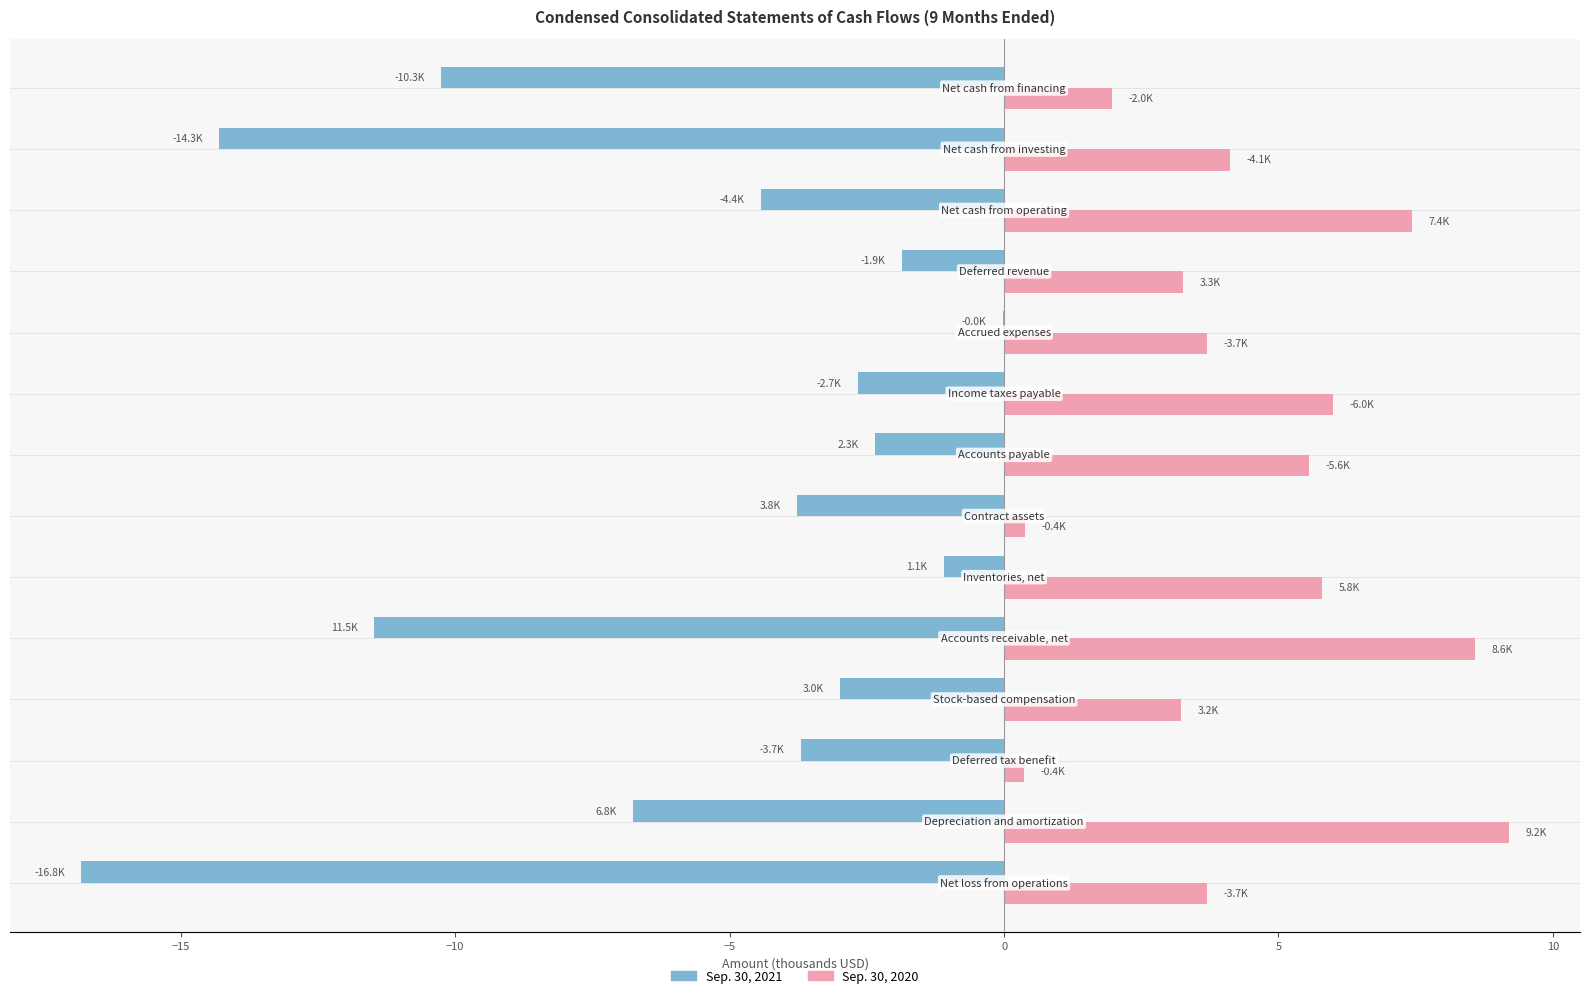

Count the number of data series in this chart.

2